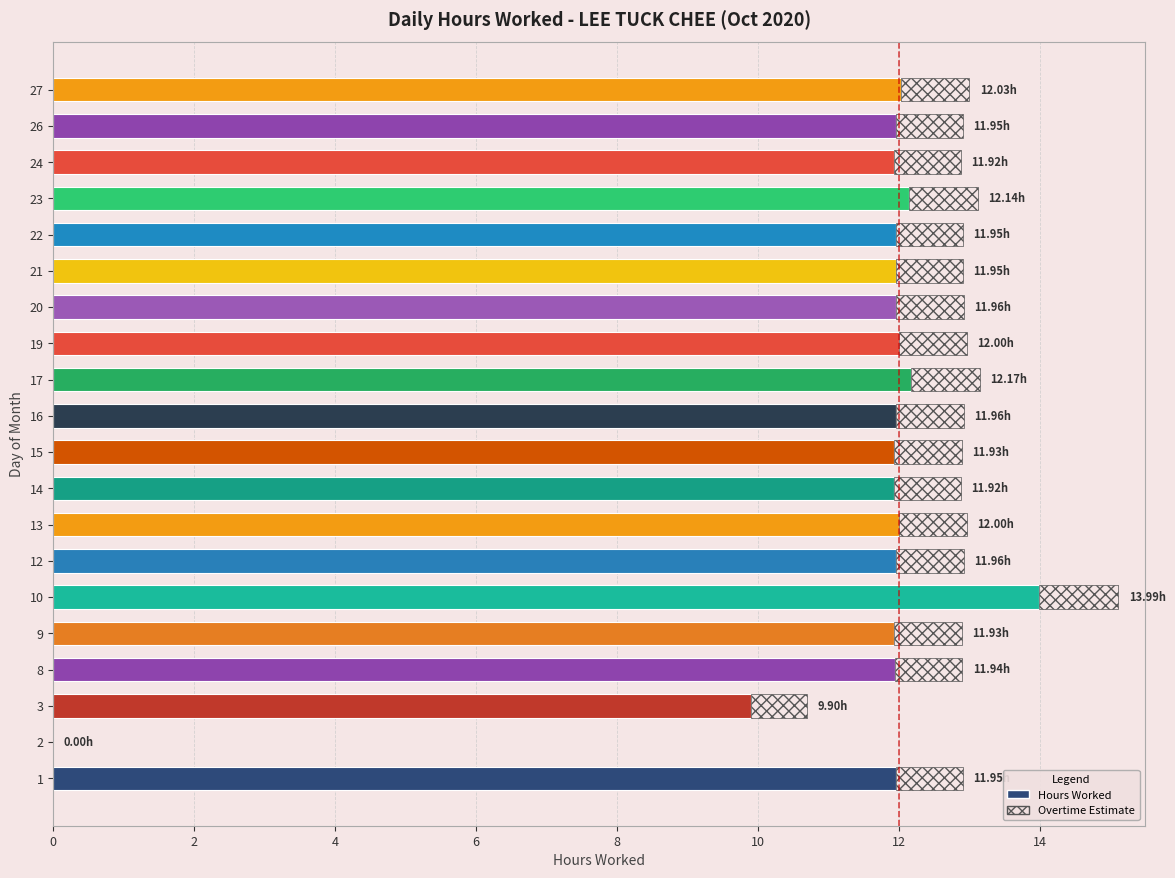

What is the total value across all series at 8?

12.9